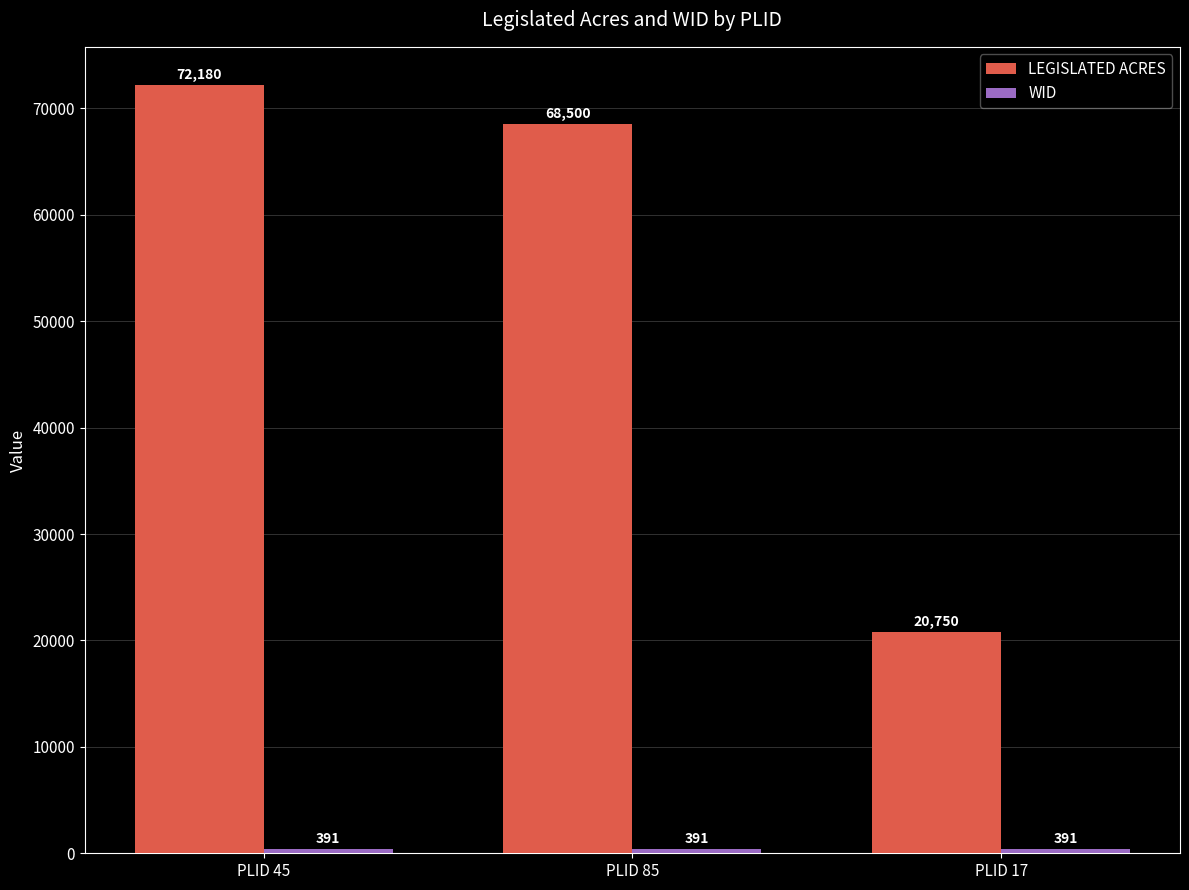

How many bars are there in each group?

2